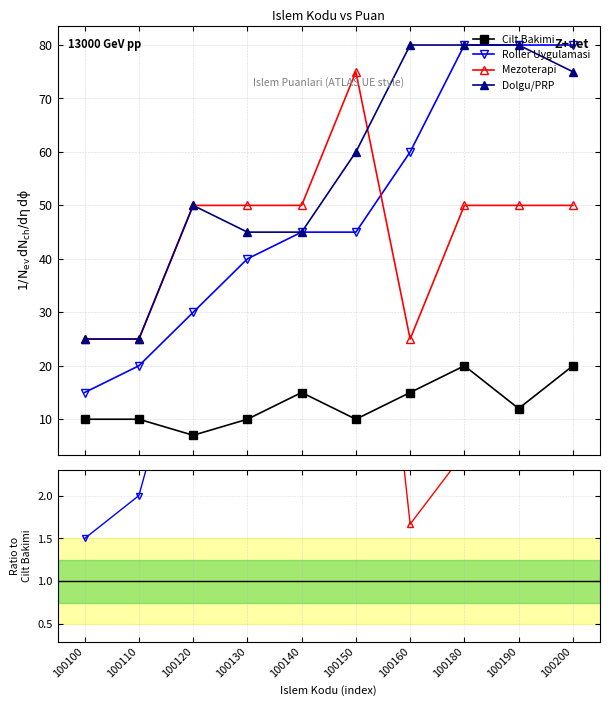

True or false: Cilt Bakimi and Roller Uygulamasi cross at least once.

False